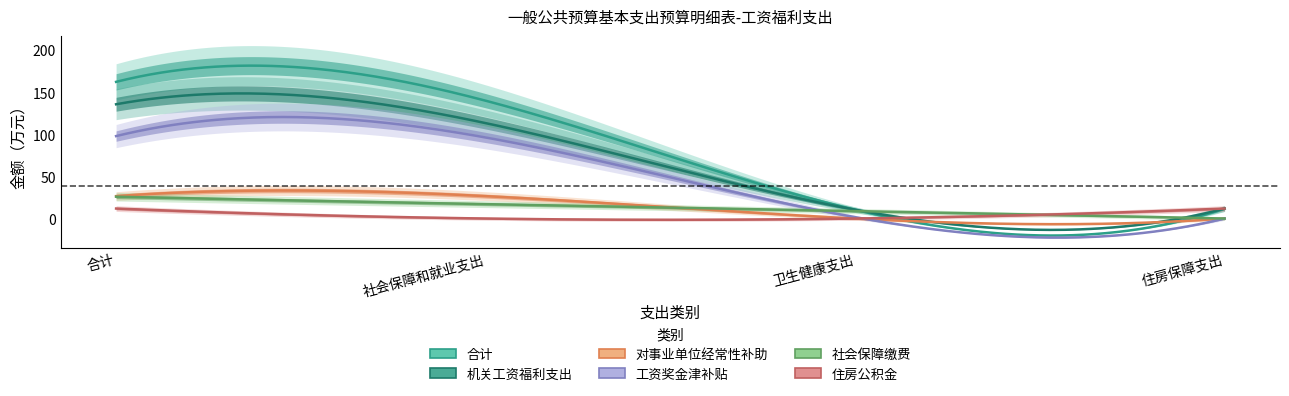

Reading right to left, extract all data points from this chart.

合计: 住房保障支出=11.9	卫生健康支出=10.5	社会保障和就业支出=139.9	合计=162.2
机关工资福利支出: 住房保障支出=11.9	卫生健康支出=10.5	社会保障和就业支出=113.3	合计=135.6
对事业单位经常性补助: 住房保障支出=0.0	卫生健康支出=0.0	社会保障和就业支出=26.6	合计=26.6
工资奖金津补贴: 住房保障支出=0.0	卫生健康支出=1.6	社会保障和就业支出=96.2	合计=97.9
社会保障缴费: 住房保障支出=0.0	卫生健康支出=8.8	社会保障和就业支出=17.1	合计=25.9
住房公积金: 住房保障支出=11.9	卫生健康支出=0.0	社会保障和就业支出=0.0	合计=11.9